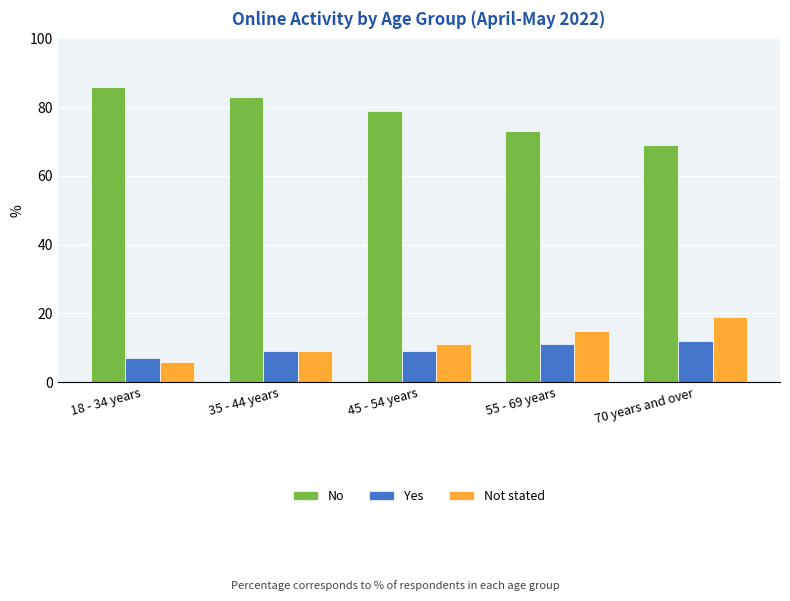

Is it true that Not stated equals 13 at 70 years and over?

False